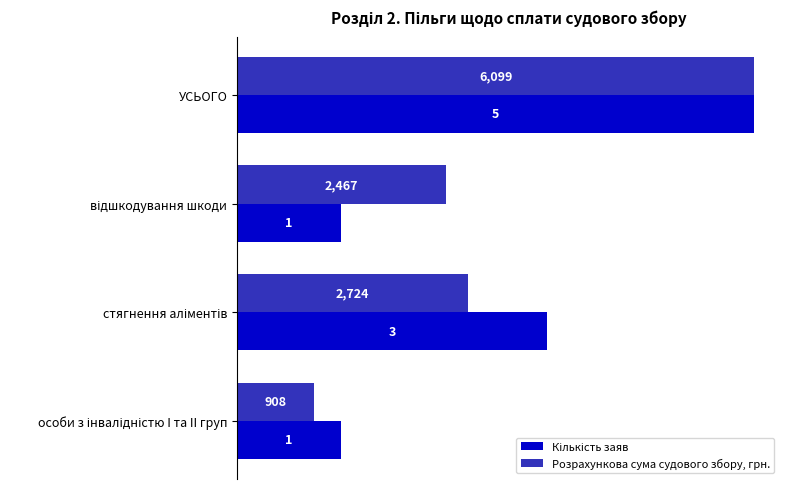

True or false: Розрахункова сума судового збору, грн. has a value of 6099.0 at УСЬОГО.

True